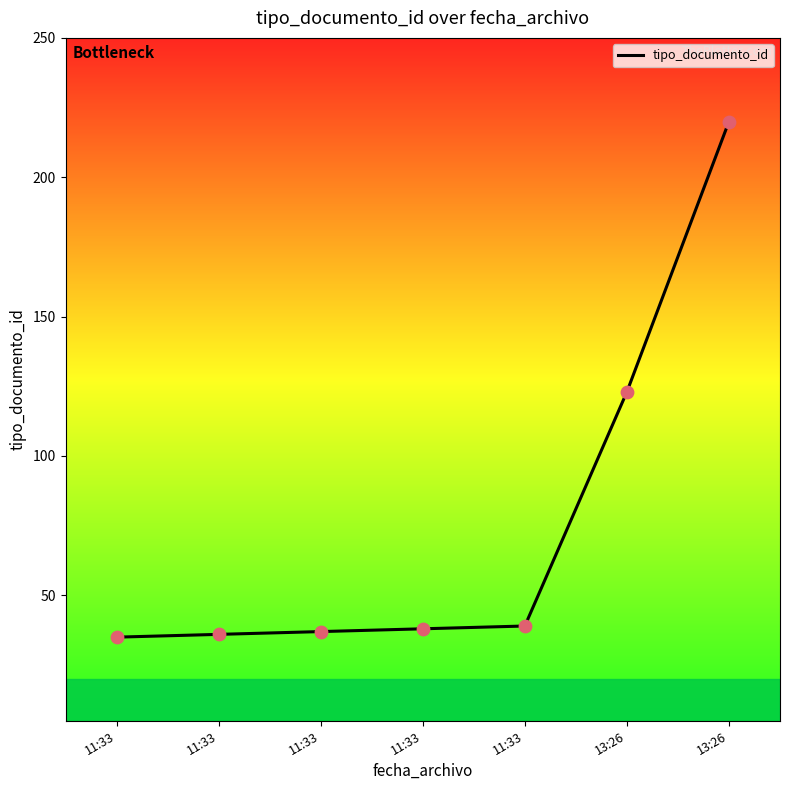

Between 11:33 and 11:33, which is larger?

11:33